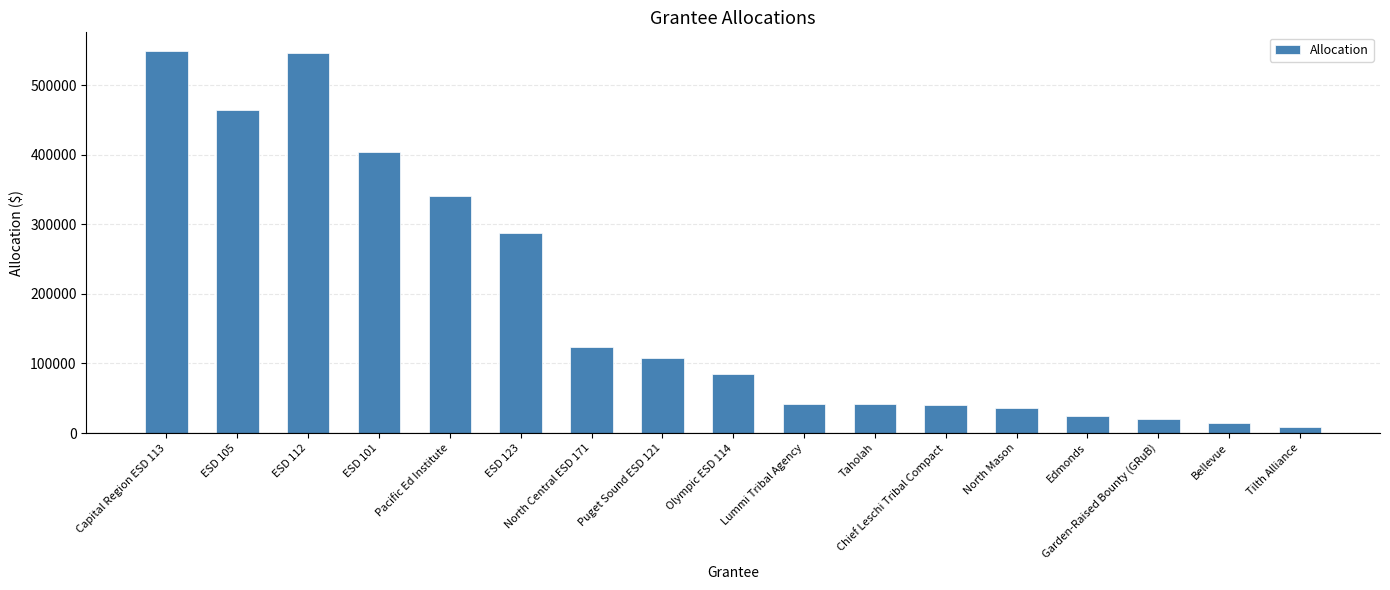

Is it true that the value at Pacific Ed Institute is 340000?

True